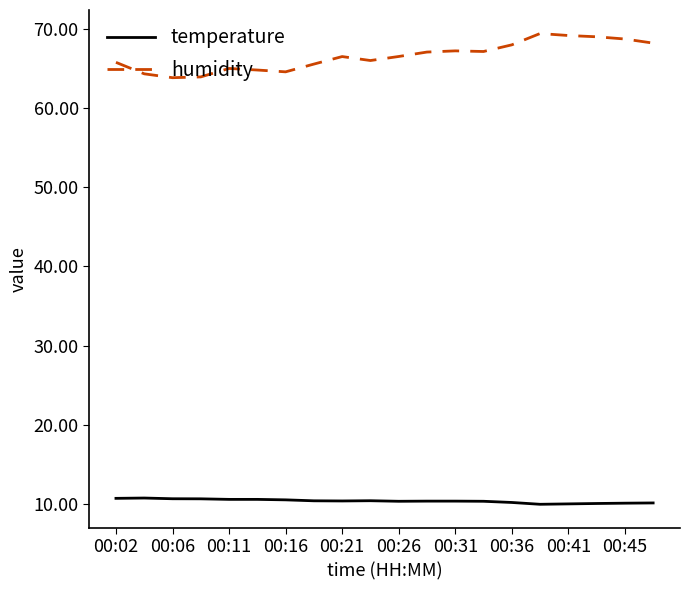

What is the average value of the humidity series?

66.5